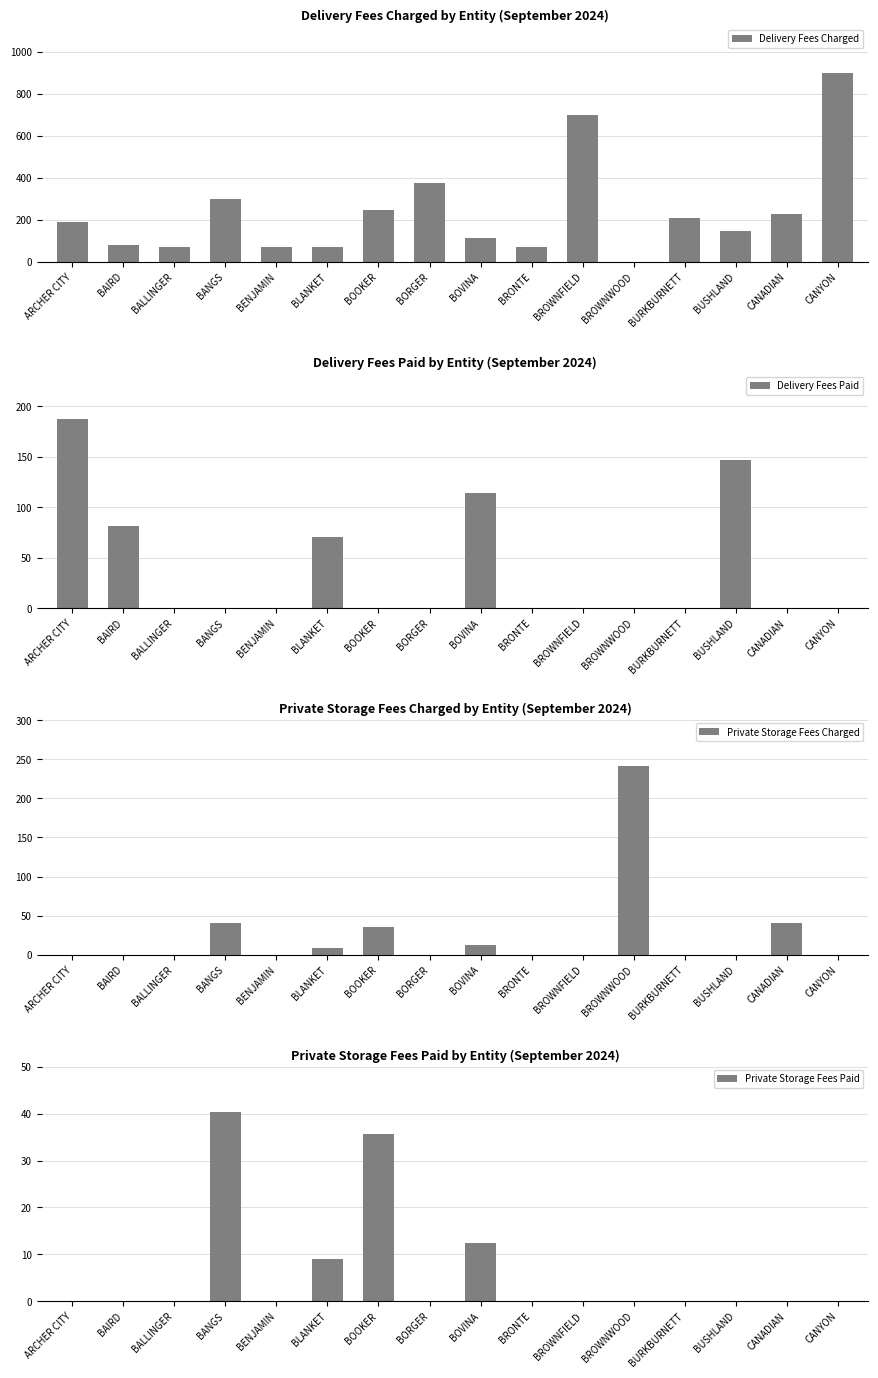

What value does the Delivery Fees Charged series have at BUSHLAND?

147.2